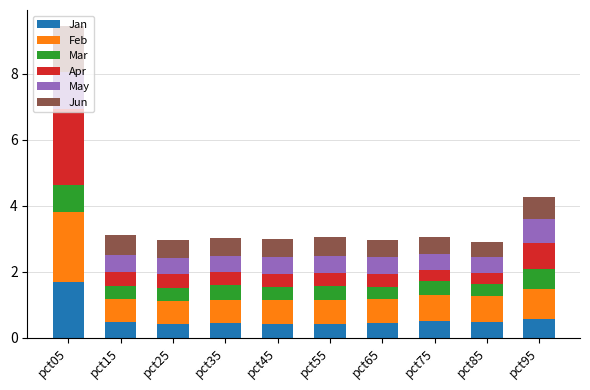

The value of Jan at pct15 is 0.5. True or false?

True